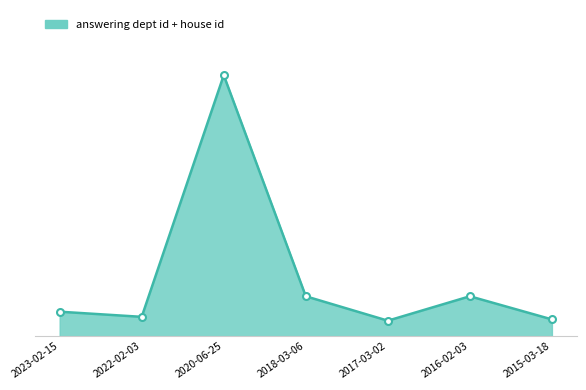

Does the chart display data point markers on the line(s)?

Yes